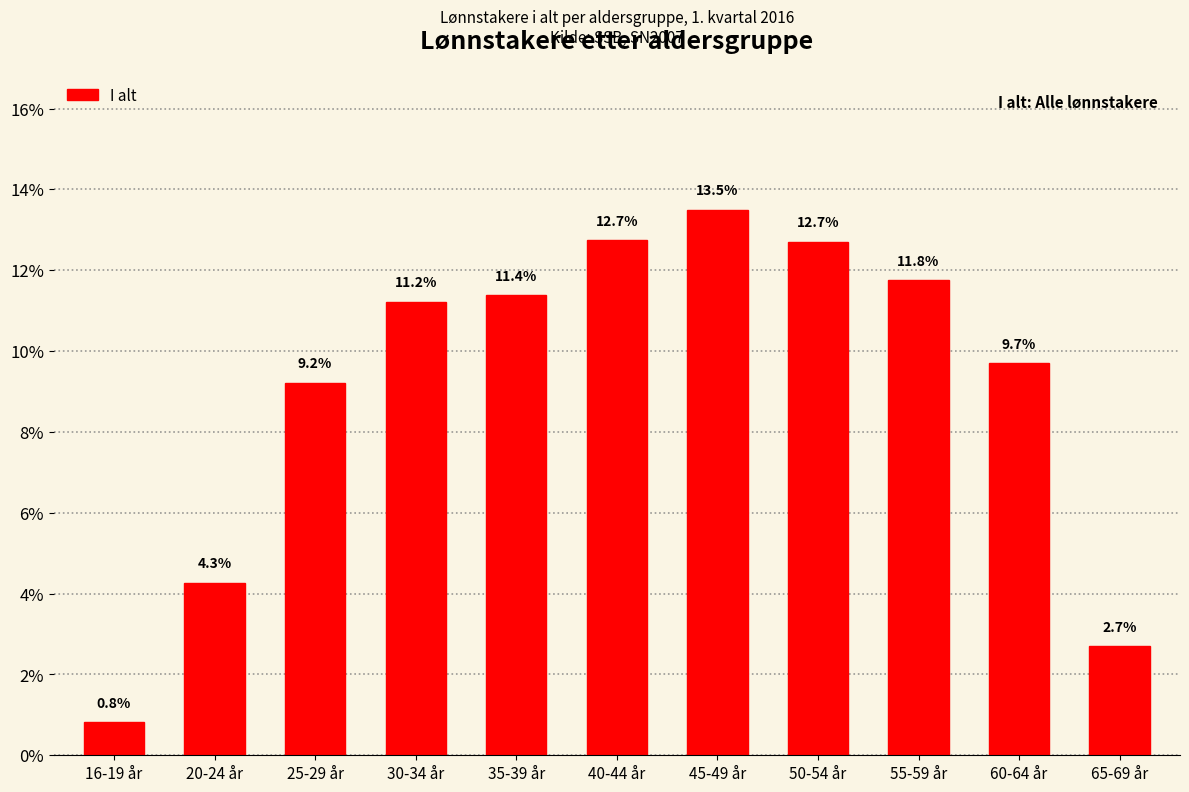

Reading right to left, extract all data points from this chart.

65-69 år=2.7	60-64 år=9.7	55-59 år=11.8	50-54 år=12.7	45-49 år=13.5	40-44 år=12.7	35-39 år=11.4	30-34 år=11.2	25-29 år=9.2	20-24 år=4.3	16-19 år=0.8